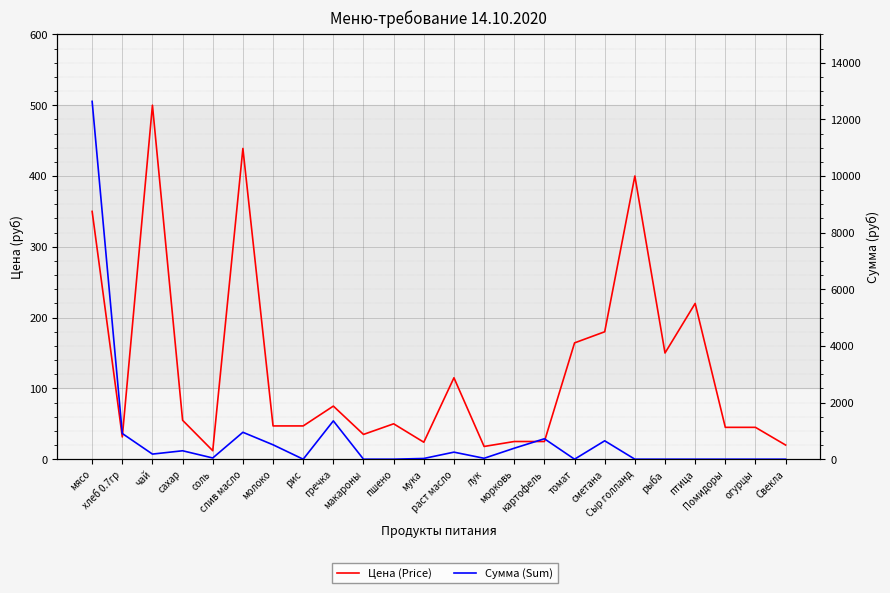

True or false: Сумма (Sum) and Цена (Price) cross at least once.

True